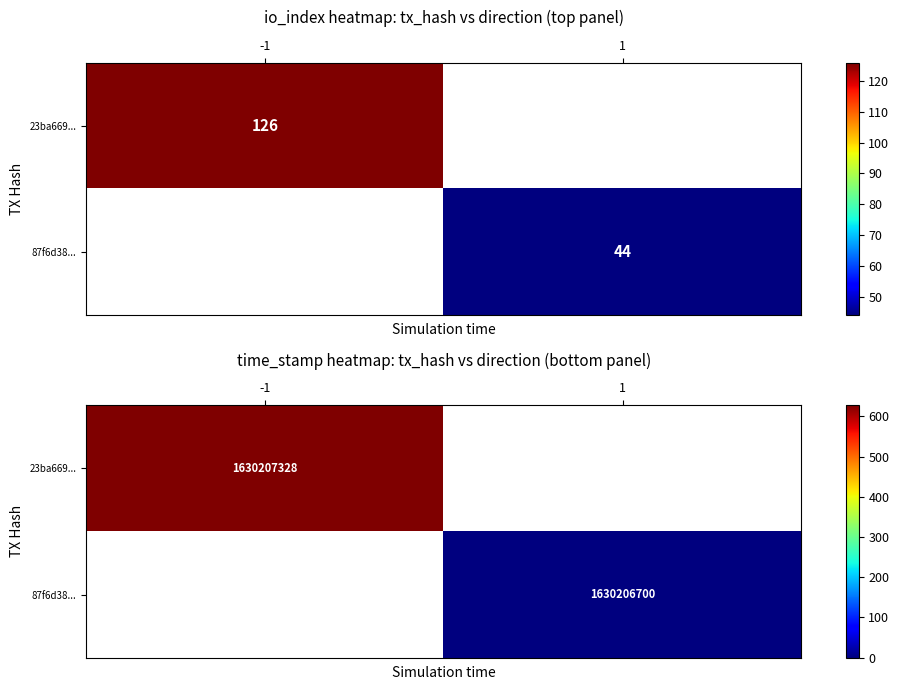

List the labels in order of 23ba669... value, smallest first.

-1, 1